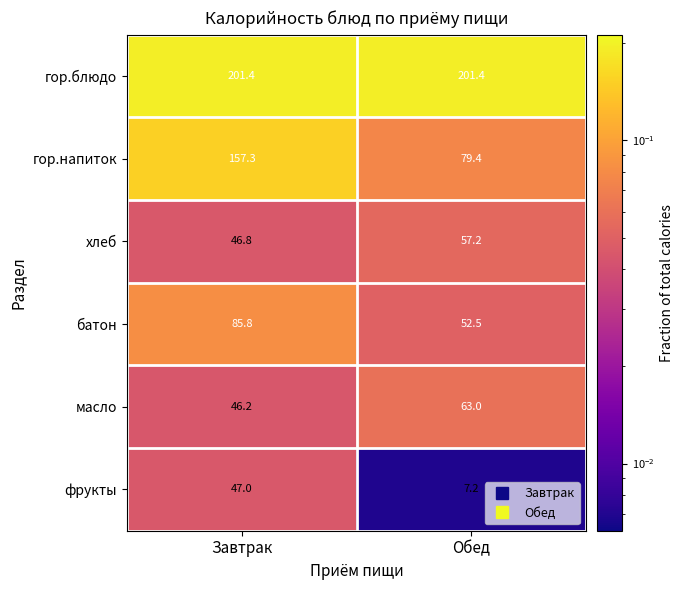

Which series has the widest spread of values?

гор.напиток